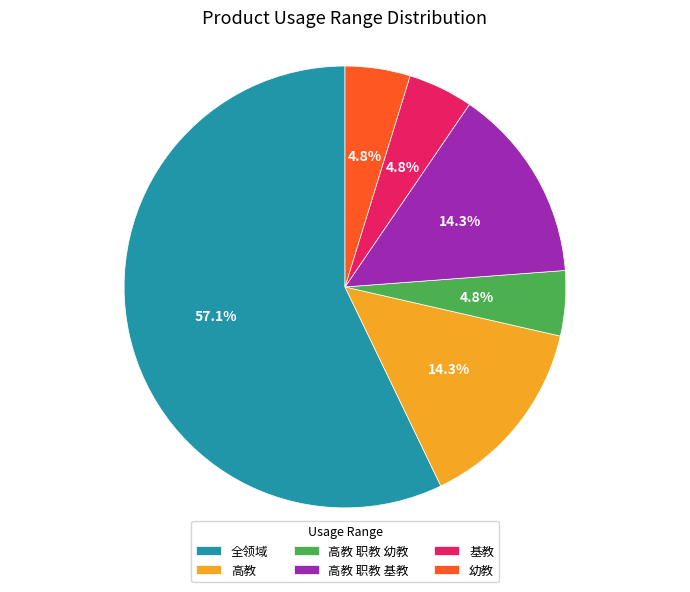

What percentage do 高教 and 高教 职教 基教 together represent?

28.6%